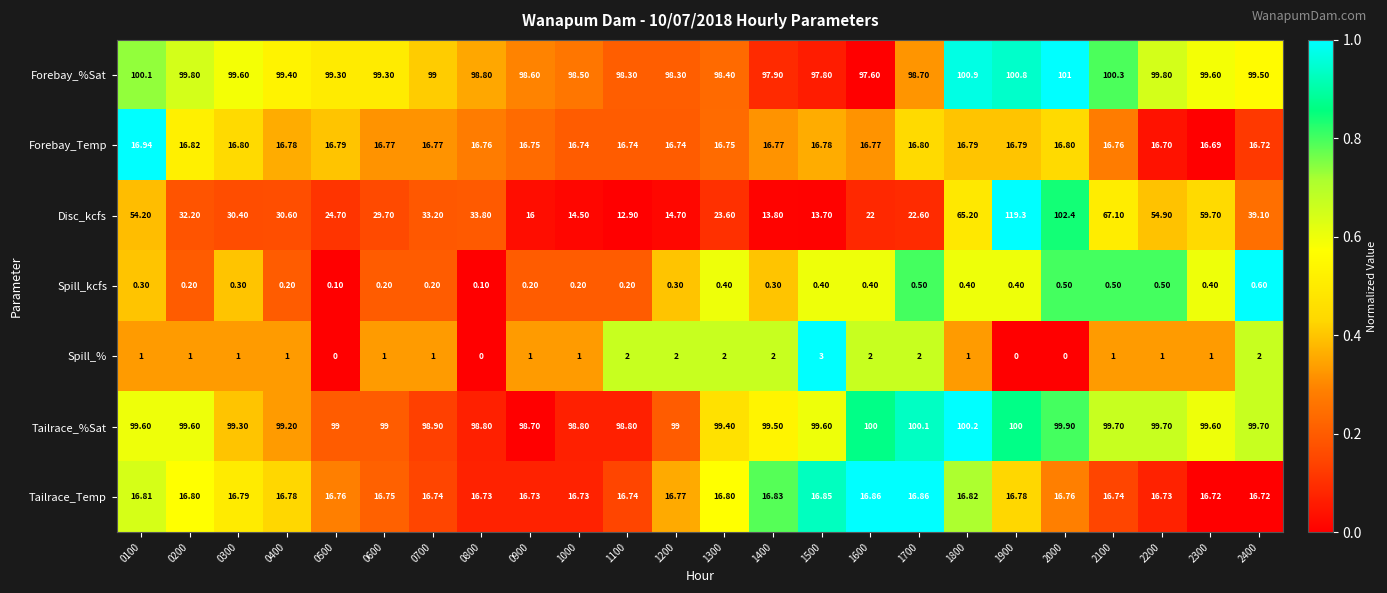

What is the spread (max minus min) of values at 2000?

102.4